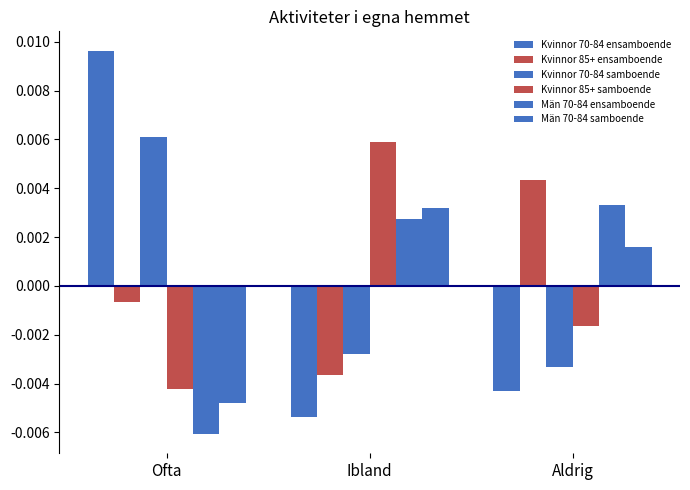

Are the bars horizontal?

No